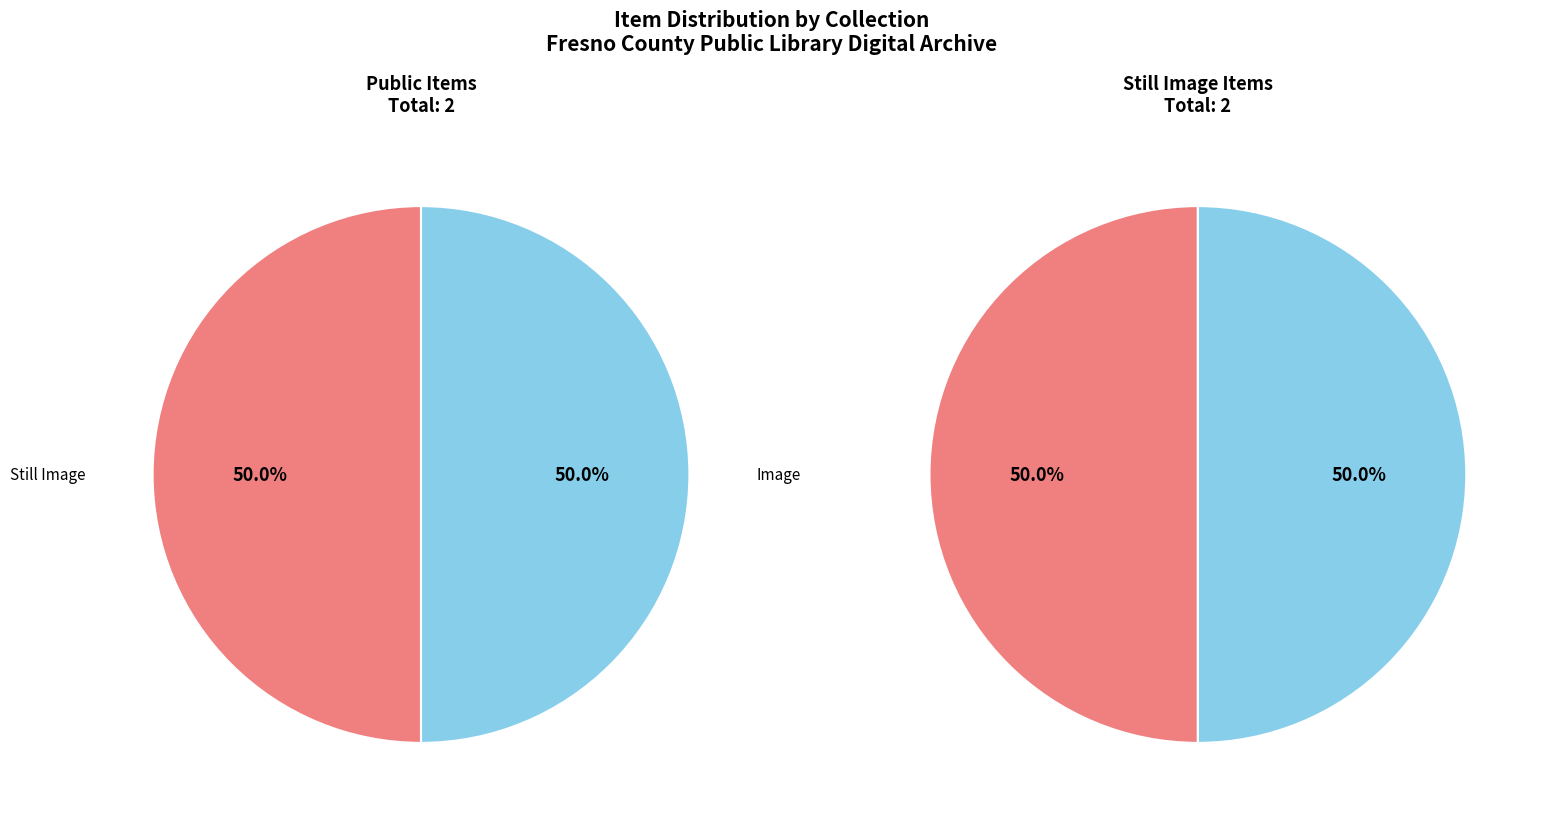

Count the number of slices in the pie.

2